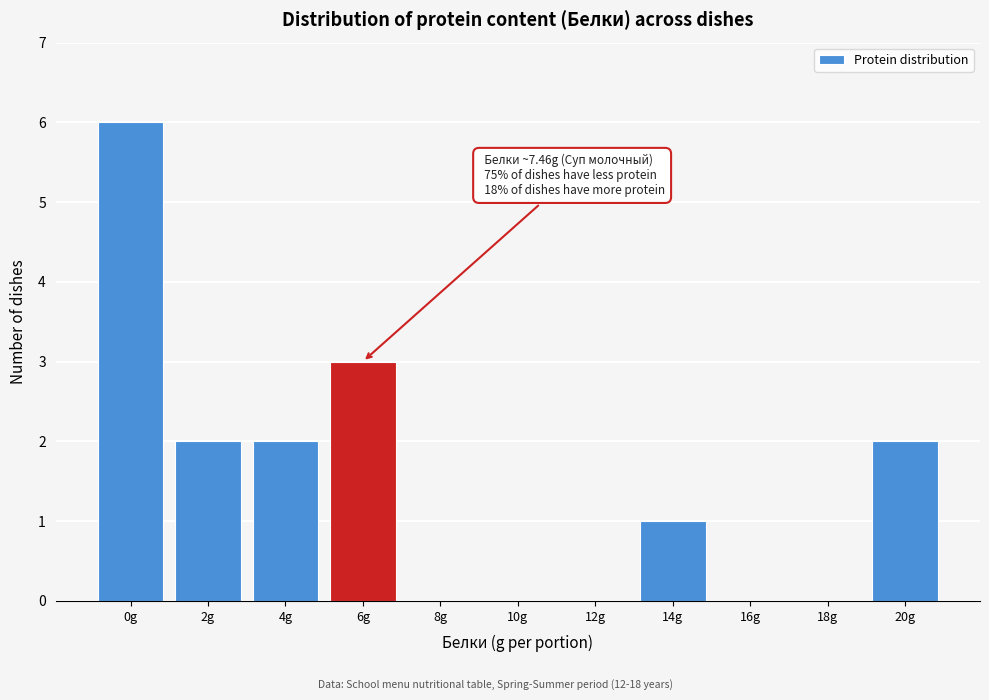

Reading left to right, transcribe all the data shown in this chart.

0g=6	2g=2	4g=2	6g=3	8g=0	10g=0	12g=0	14g=1	16g=0	18g=0	20g=2